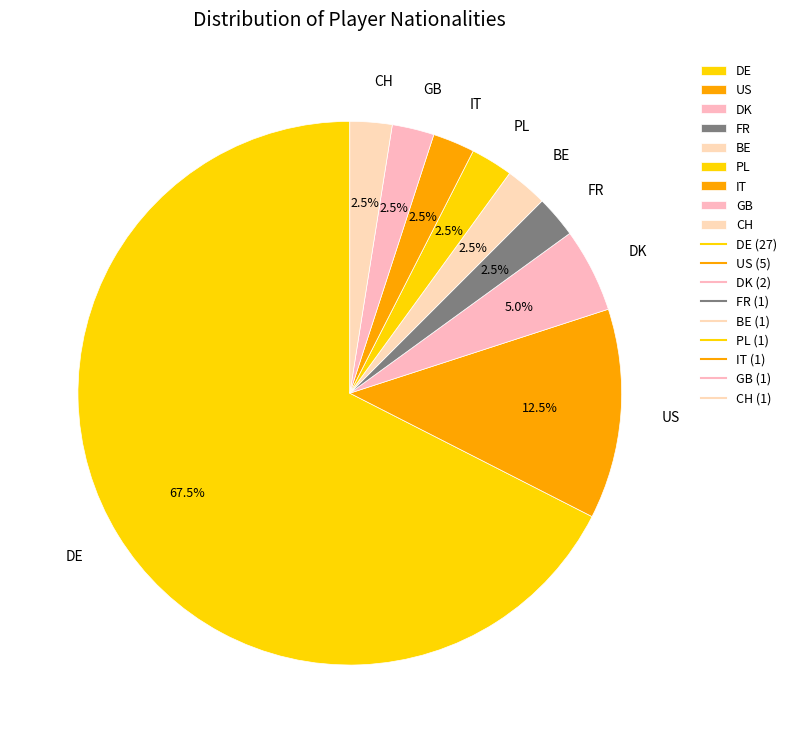

To the nearest percent, what is the difference between the largest and smallest slice percentages?

65%